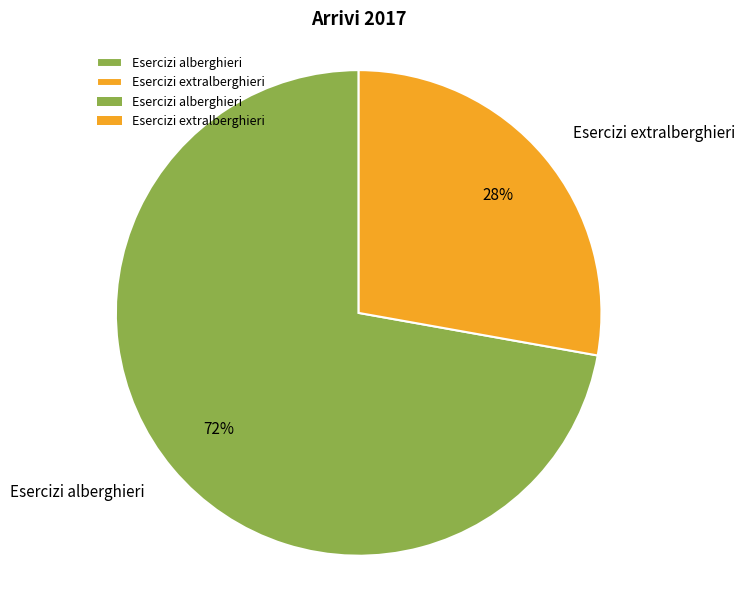

What is the ratio of the value at Esercizi alberghieri to the value at Esercizi extralberghieri?

2.6